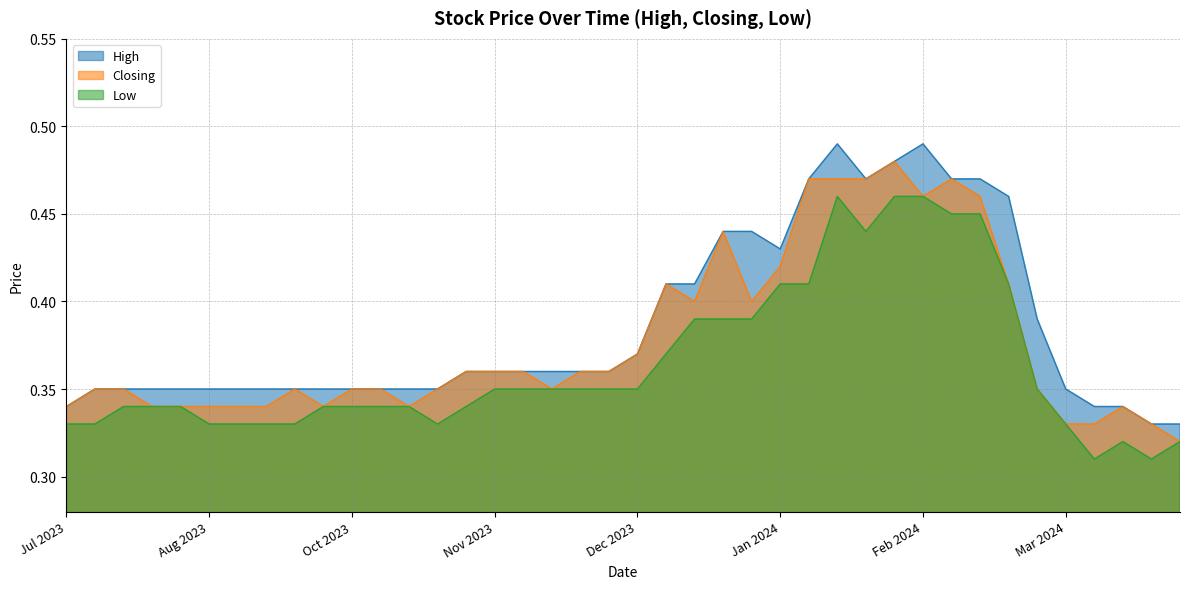

Is the value of Closing at 14/04/2024 greater than the value of High at 10/12/2023?

No